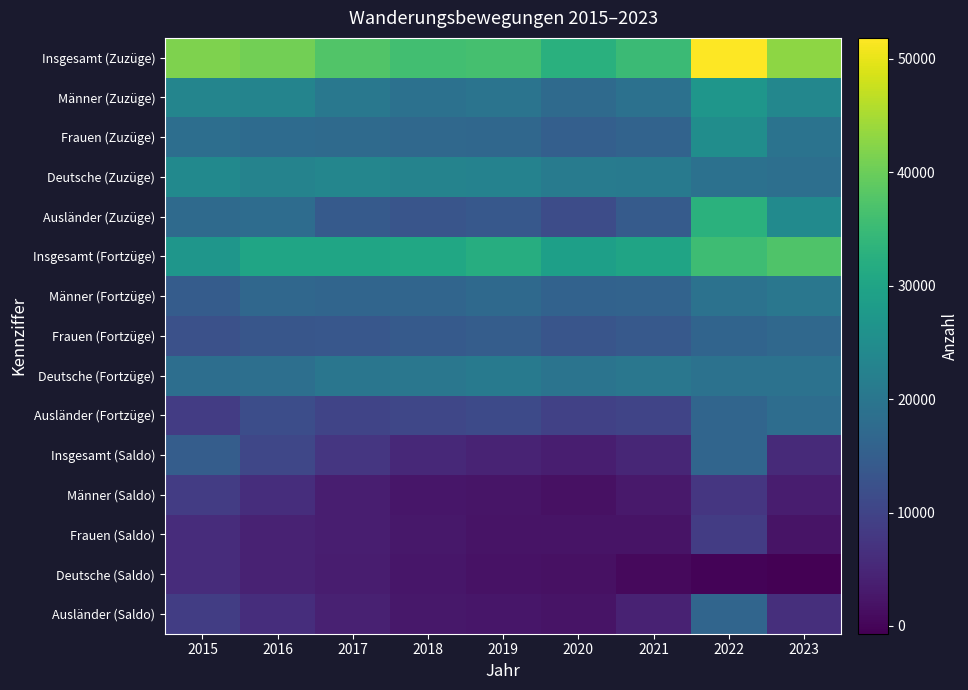

Reading left to right, transcribe all the data shown in this chart.

Insgesamt (Zuzüge): 2015=41596	2016=40712	2017=37665	2018=35947	2019=36420	2020=32739	2021=35088	2022=51834	2023=42981
Männer (Zuzüge): 2015=23259	2016=23094	2017=20265	2018=18964	2019=19525	2020=17441	2021=18952	2022=26857	2023=23690
Frauen (Zuzüge): 2015=18337	2016=17618	2017=17400	2018=16983	2019=16895	2020=15298	2021=16136	2022=24977	2023=19291
Deutsche (Zuzüge): 2015=24167	2016=22831	2017=23402	2018=22724	2019=22655	2020=21250	2021=20683	2022=18975	2023=18496
Ausländer (Zuzüge): 2015=17429	2016=17881	2017=14263	2018=13223	2019=13765	2020=11489	2021=14405	2022=32859	2023=24485
Insgesamt (Fortzüge): 2015=26846	2016=30229	2017=30090	2018=30599	2019=31952	2020=29032	2021=30045	2022=35435	2023=37347
Männer (Fortzüge): 2015=14580	2016=16901	2017=16470	2018=16408	2019=17213	2020=15857	2021=16082	2022=19179	2023=20204
Frauen (Fortzüge): 2015=12266	2016=13328	2017=13620	2018=14191	2019=14739	2020=13175	2021=13963	2022=16256	2023=17143
Deutsche (Fortzüge): 2015=18232	2016=18496	2017=19944	2018=20161	2019=20776	2020=19624	2021=20056	2022=19054	2023=19179
Ausländer (Fortzüge): 2015=8614	2016=11733	2017=10146	2018=10438	2019=11176	2020=9408	2021=9989	2022=16381	2023=18168
Insgesamt (Saldo): 2015=14750	2016=10483	2017=7575	2018=5348	2019=4468	2020=3707	2021=5043	2022=16399	2023=5634
Männer (Saldo): 2015=8679	2016=6193	2017=3795	2018=2556	2019=2312	2020=1584	2021=2870	2022=7678	2023=3486
Frauen (Saldo): 2015=6071	2016=4290	2017=3780	2018=2792	2019=2156	2020=2123	2021=2173	2022=8721	2023=2148
Deutsche (Saldo): 2015=5935	2016=4335	2017=3458	2018=2563	2019=1879	2020=1626	2021=627	2022=-79	2023=-683
Ausländer (Saldo): 2015=8815	2016=6148	2017=4117	2018=2785	2019=2589	2020=2081	2021=4416	2022=16478	2023=6317